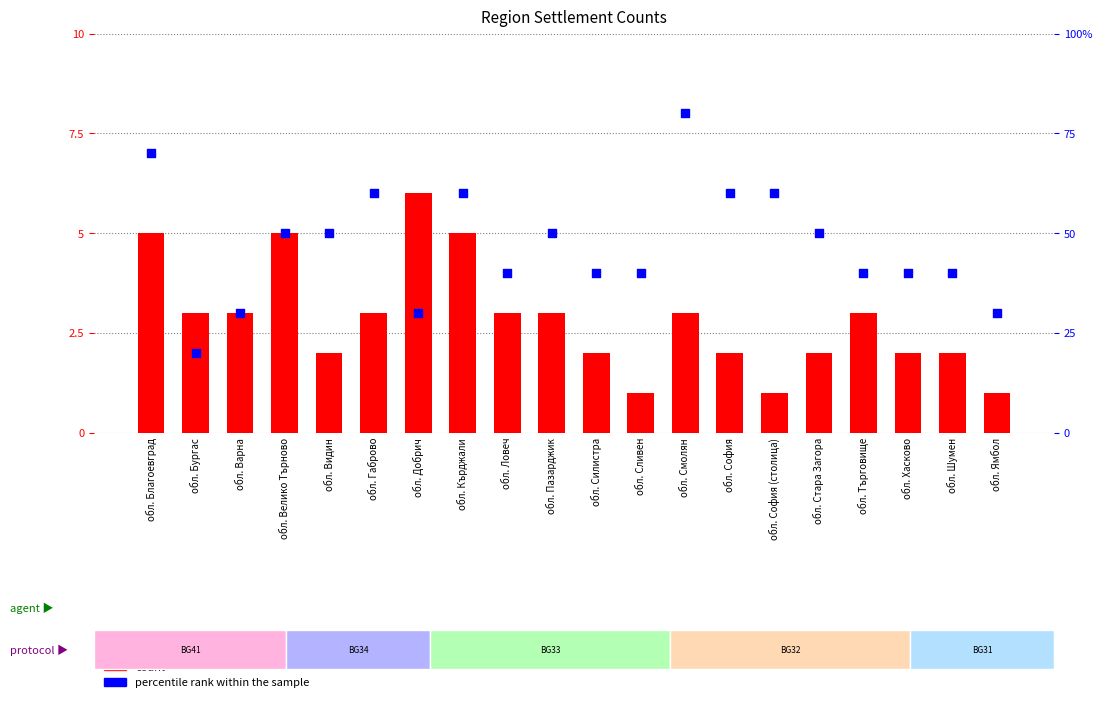

At how many categories does at least one series exceed 3?

17